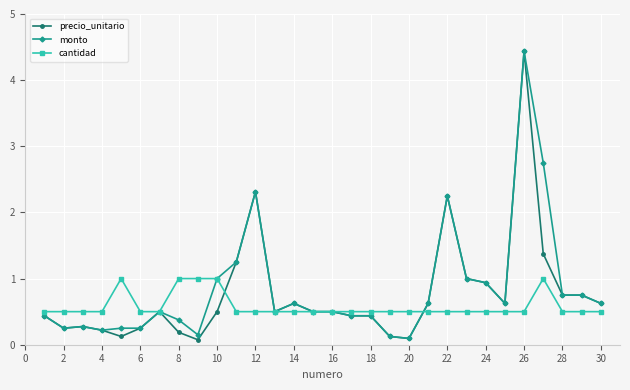

Which series has the widest spread of values?

precio_unitario